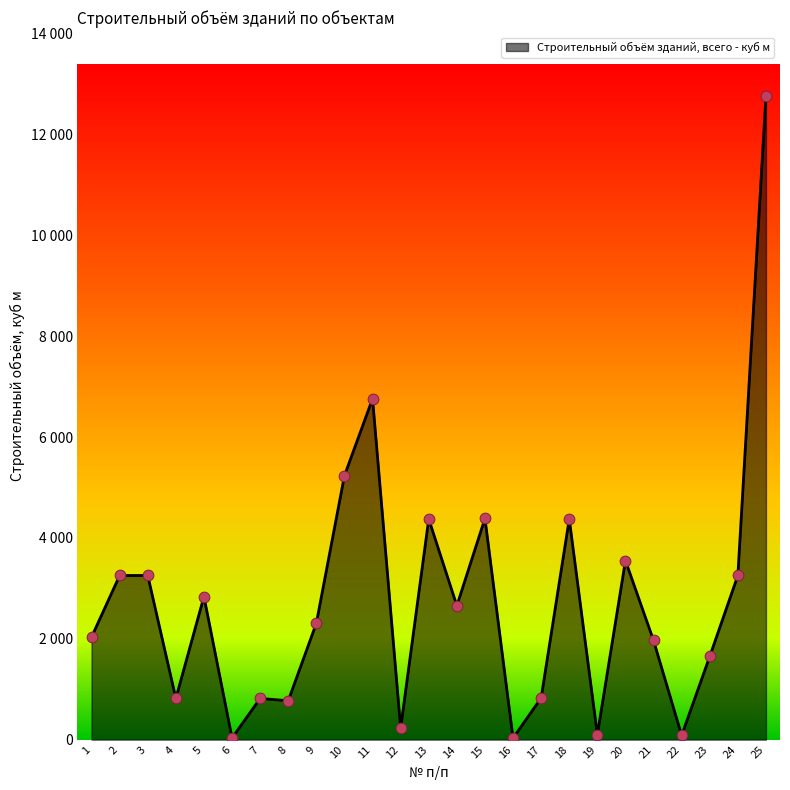

What is the ratio of the value at 18 to the value at 20?

1.2